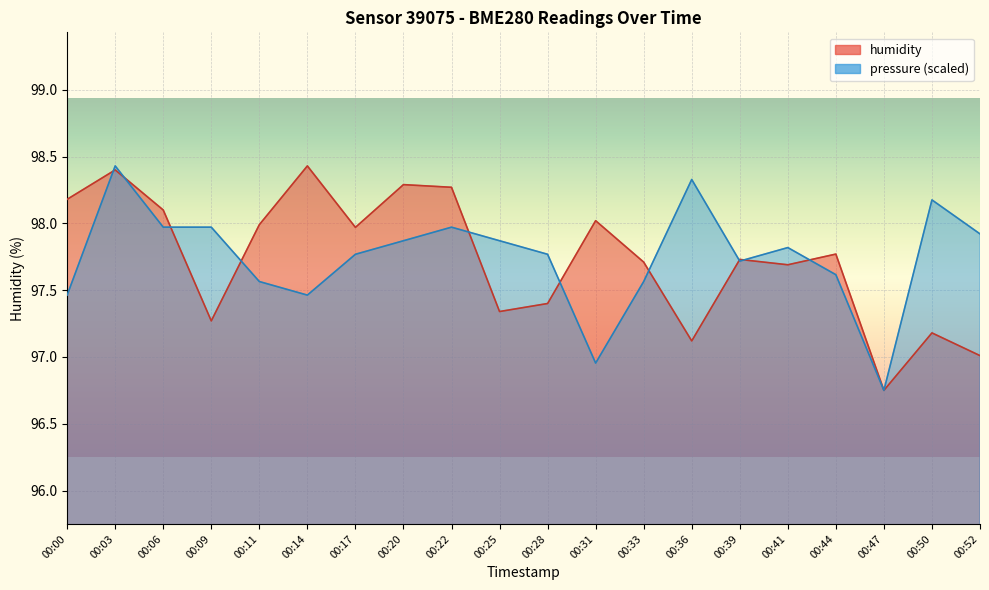

How many distinct data groups are displayed?

2